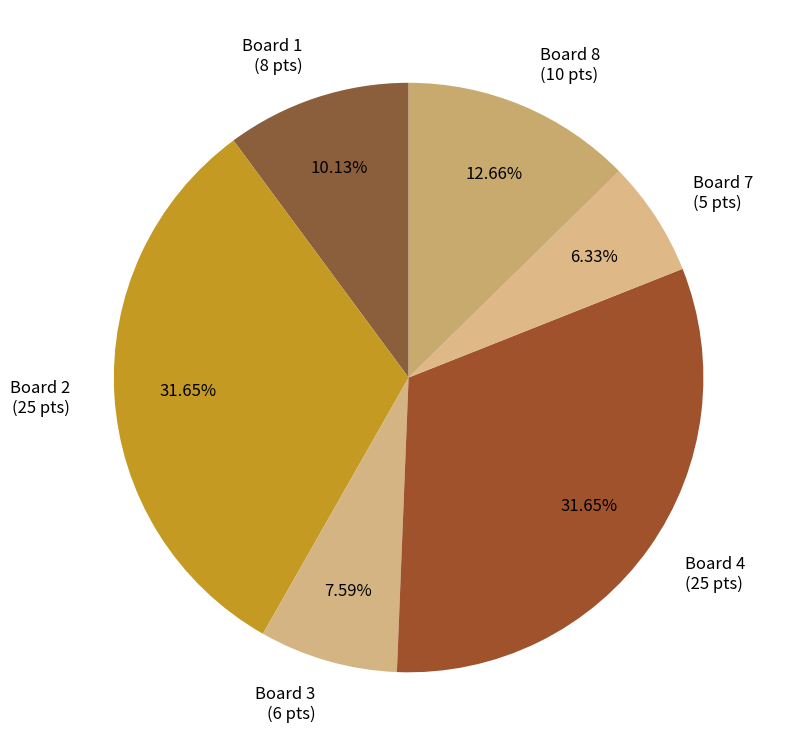

To the nearest percent, what is the difference between the largest and smallest slice percentages?

25%